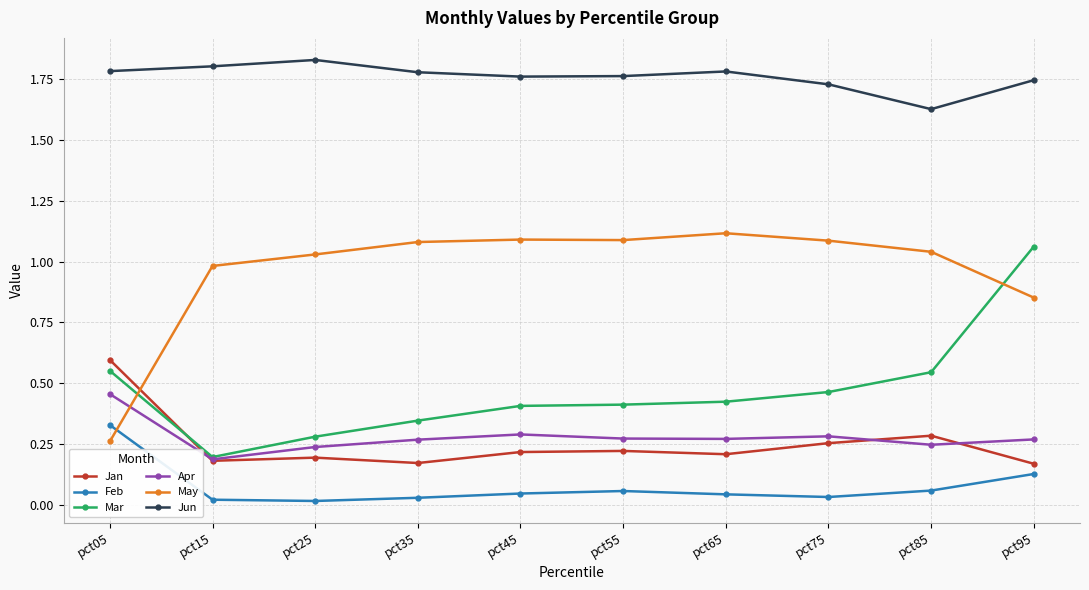

Which category has the lowest value in the May series?

pct05